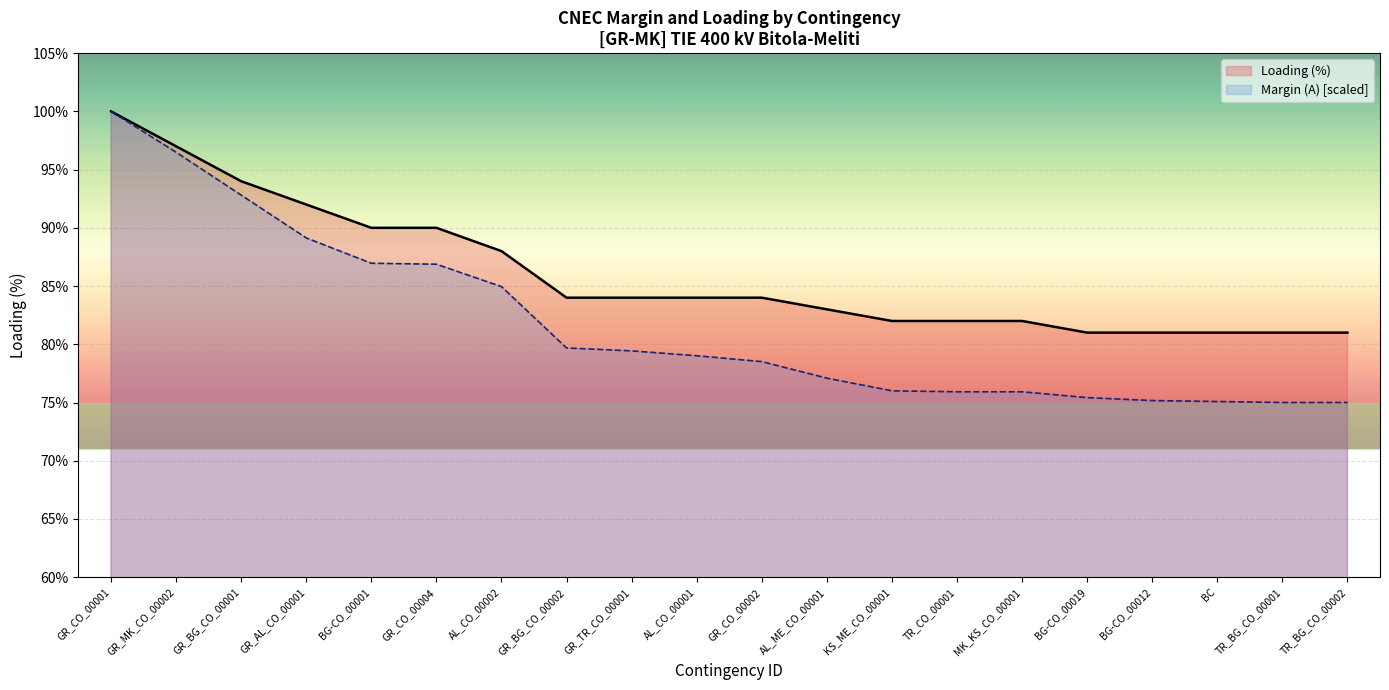

At BG-CO_00019, list the series in order from largest to smallest.

Loading (%), Margin (A) [scaled]